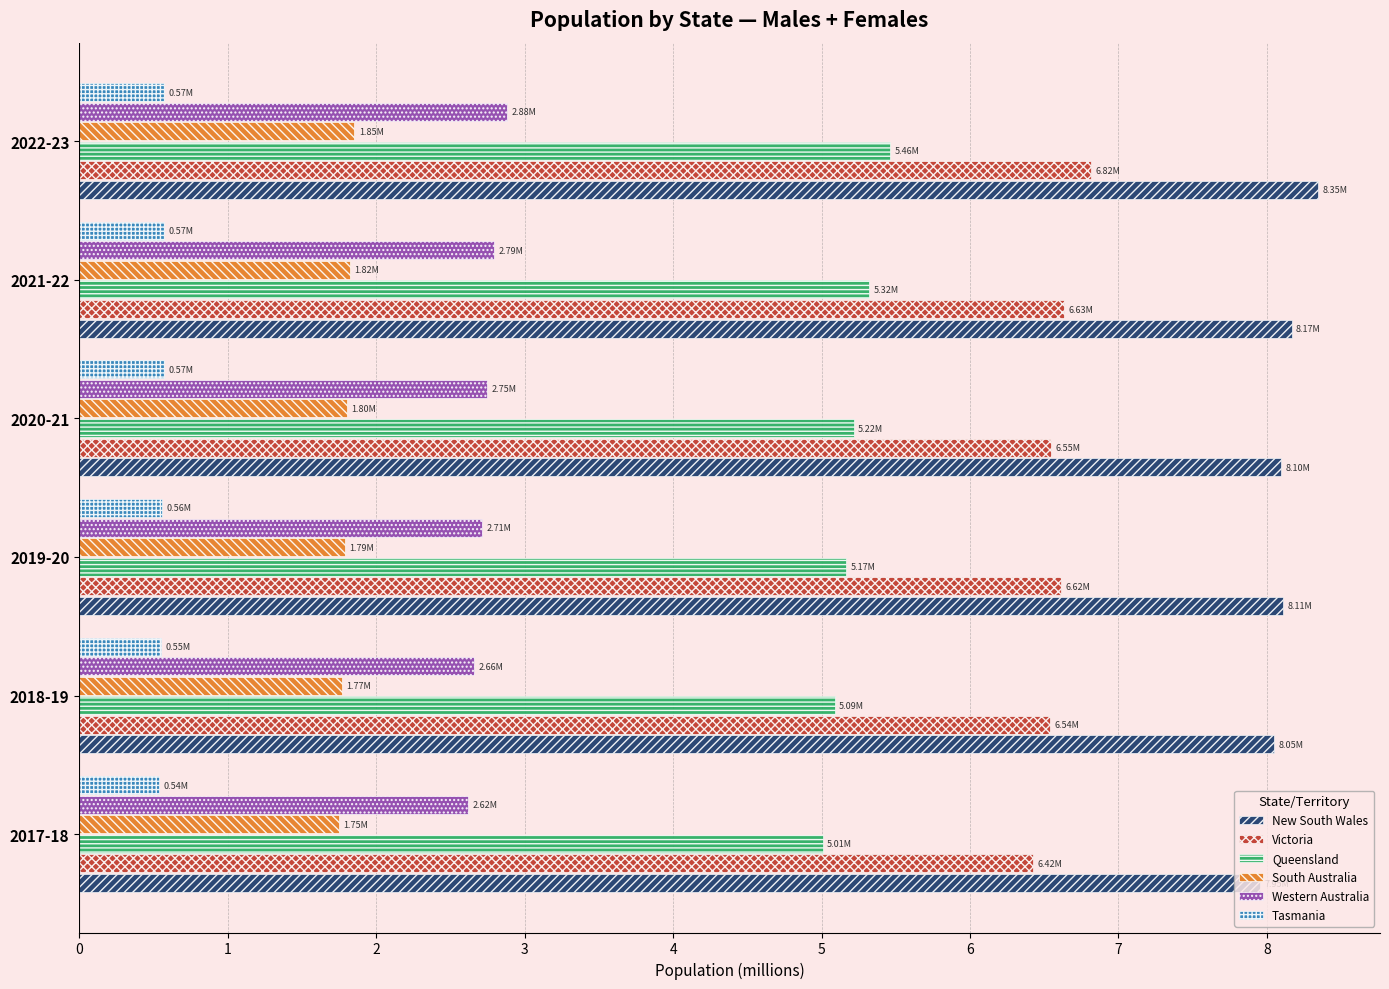

Rank the series at 2022-23 from highest to lowest value.

New South Wales, Victoria, Queensland, Western Australia, South Australia, Tasmania